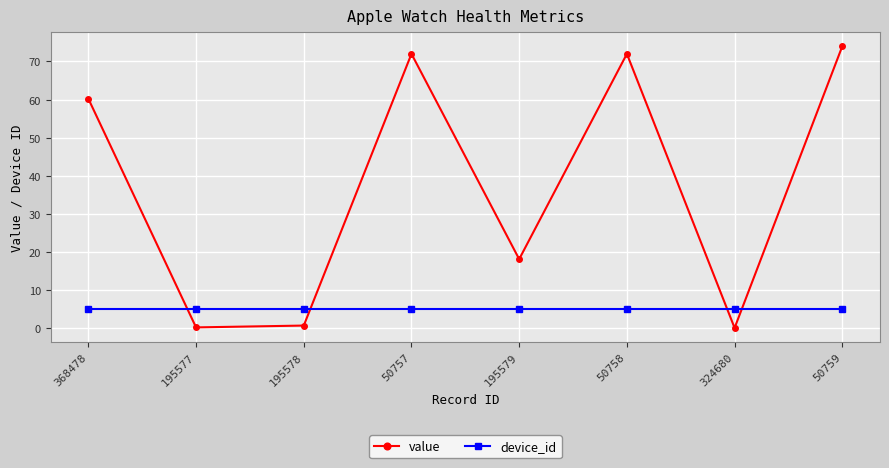

List the series in order of their peak value, lowest first.

device_id, value